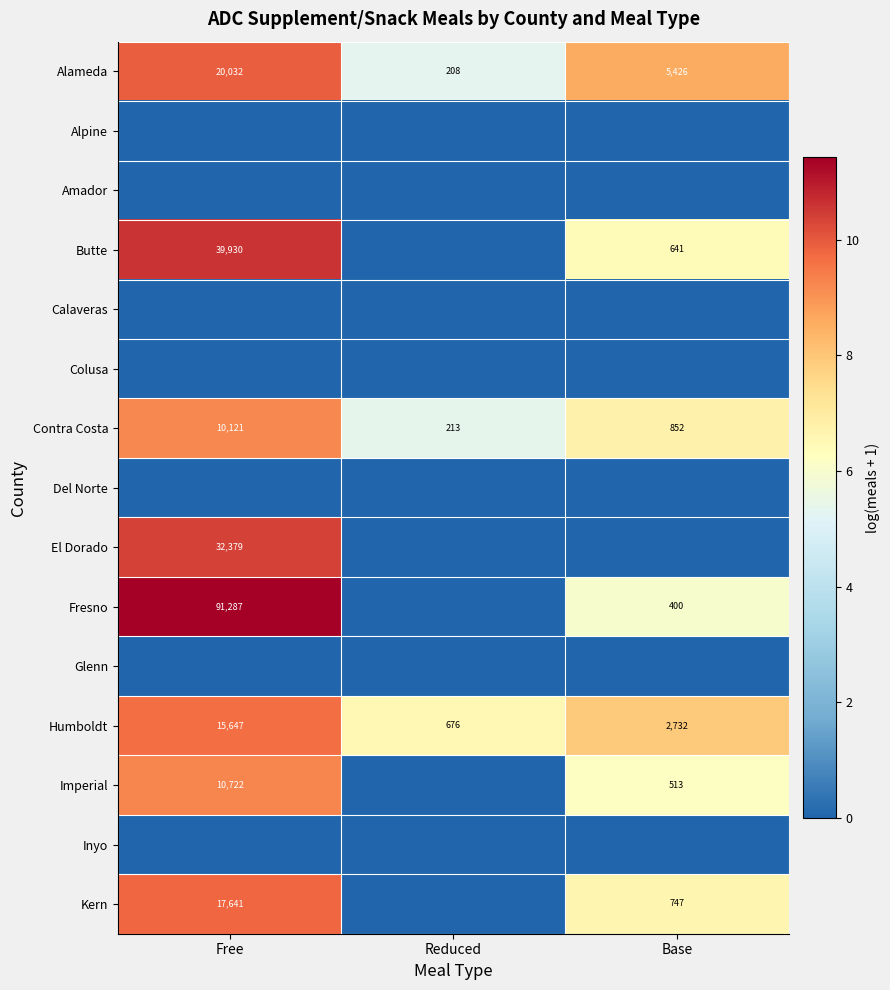

The value of Butte at Base is 641. True or false?

True